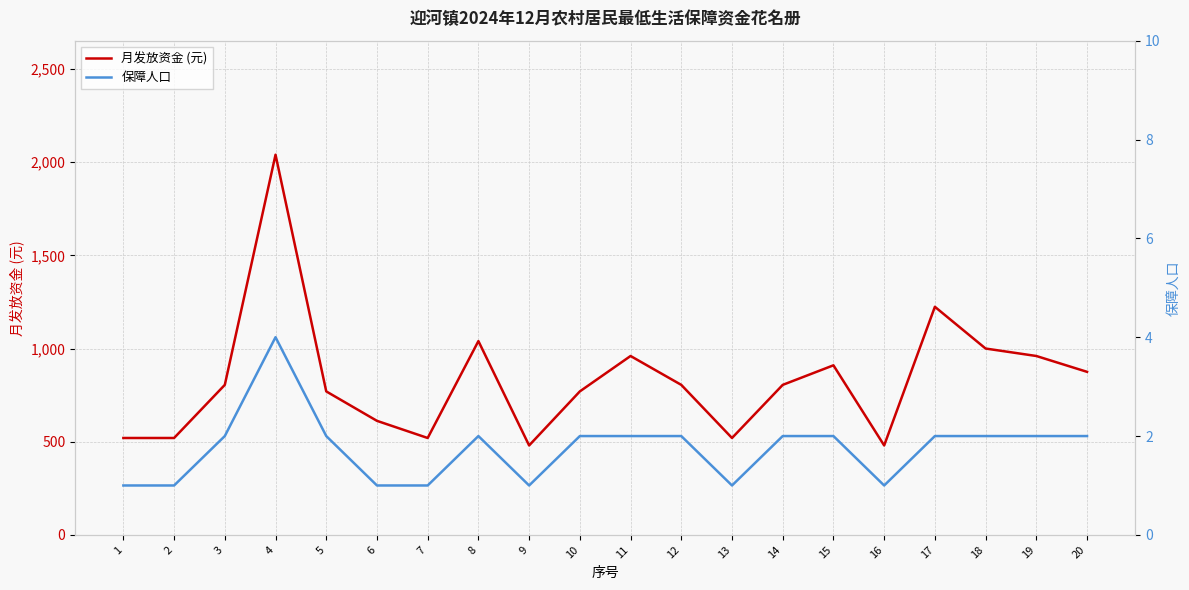

Which category has the lowest value across all series?

1